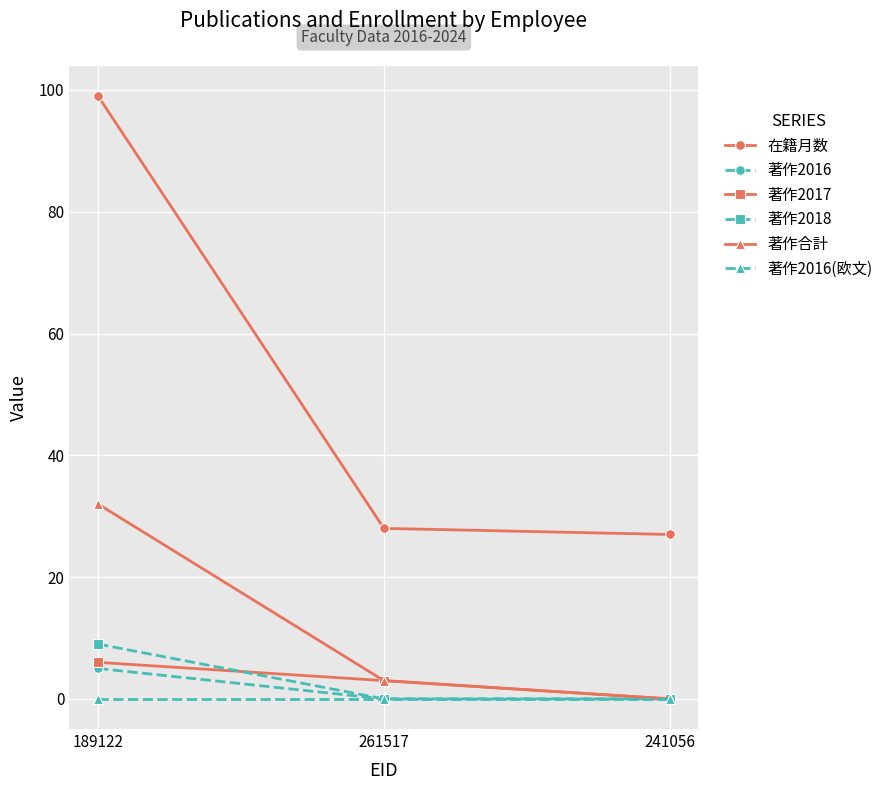

Reading left to right, list all the values displayed in this chart.

在籍月数: 189122=99	261517=28	241056=27
著作2016: 189122=5	261517=0	241056=0
著作2017: 189122=6	261517=3	241056=0
著作2018: 189122=9	261517=0	241056=0
著作合計: 189122=32	261517=3	241056=0
著作2016(欧文): 189122=0	261517=0	241056=0